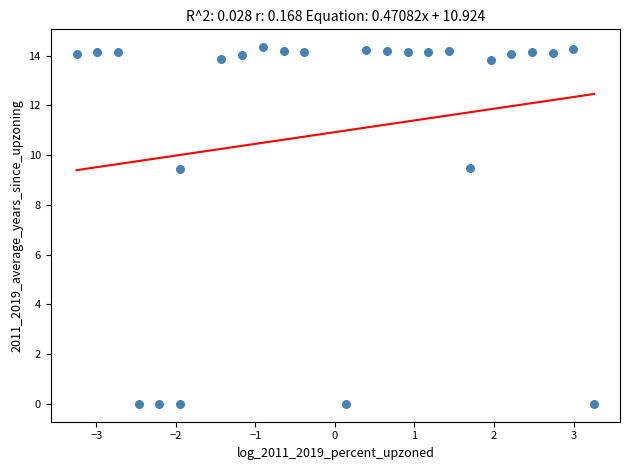

What is the range of Y values (max minus min)?

14.3